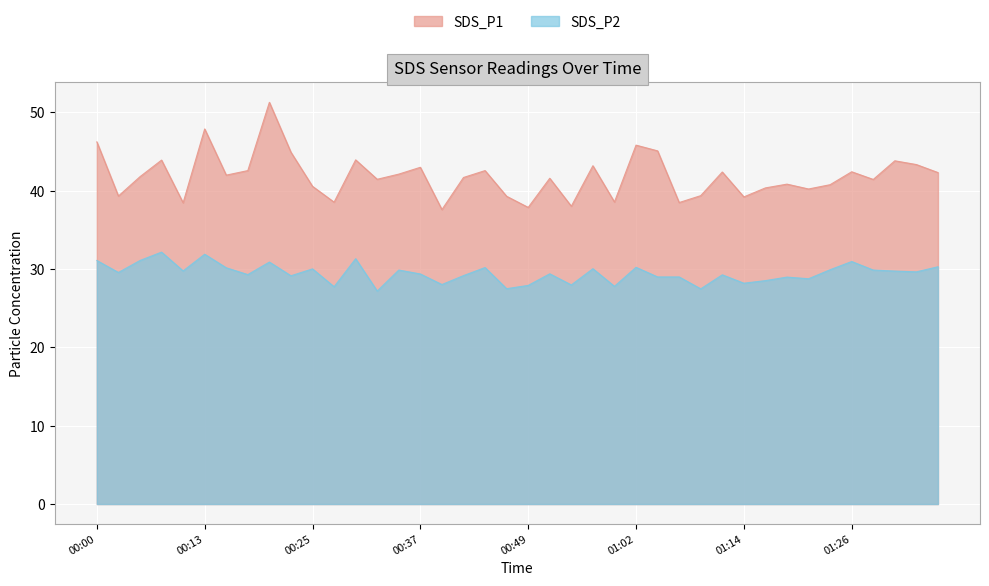

What is the maximum value for SDS_P2?

32.2